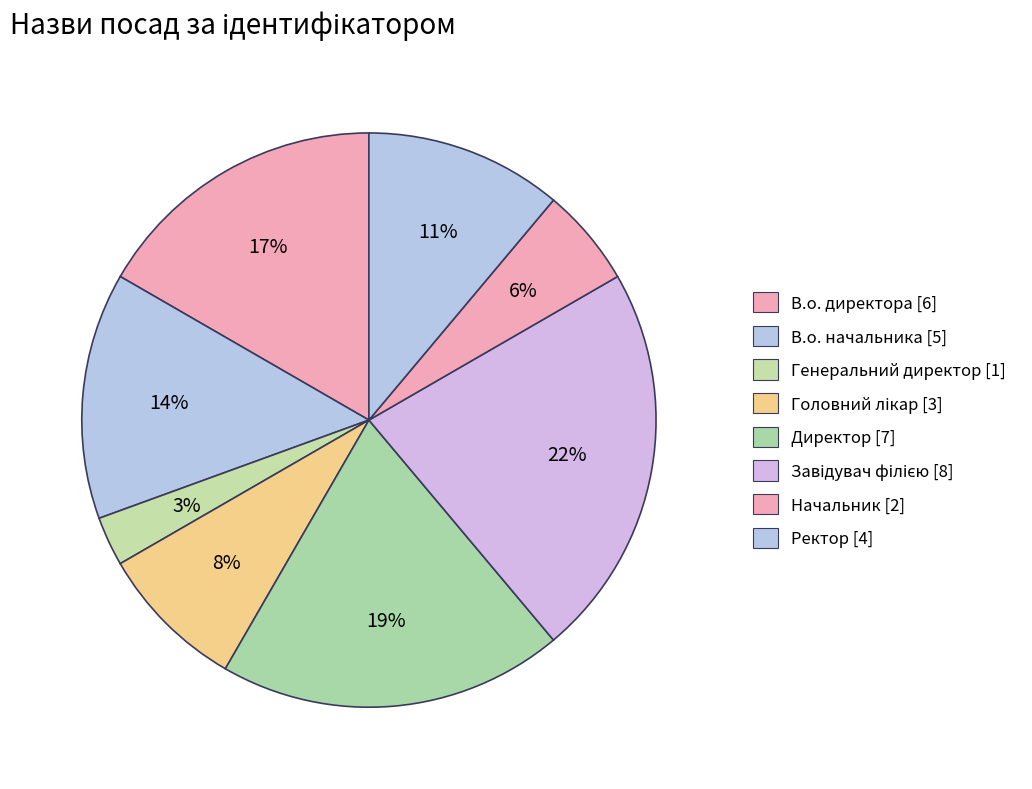

How many slices are in this pie chart?

8